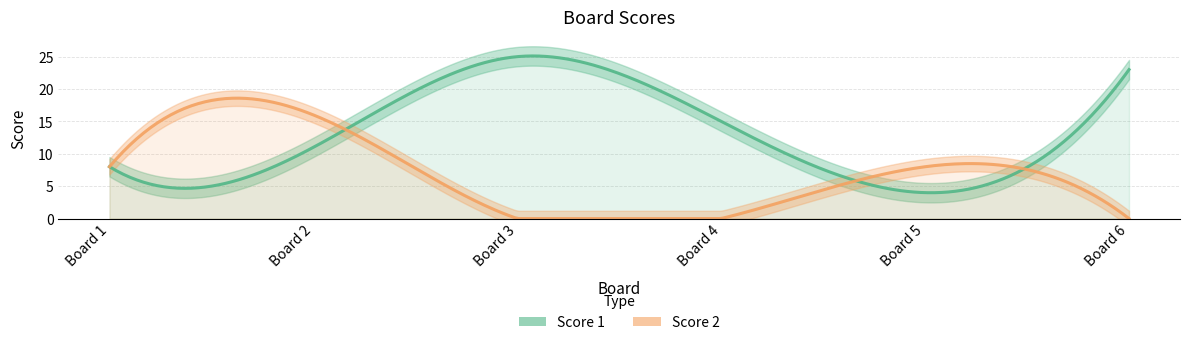

Where is the first local minimum for Score 1?

5